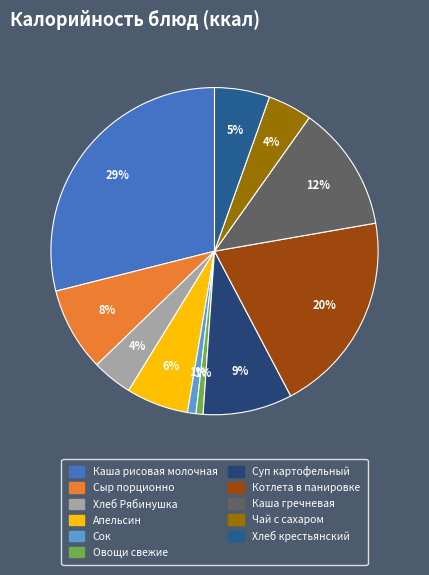

Between Овощи свежие and Каша рисовая молочная, which is larger?

Каша рисовая молочная